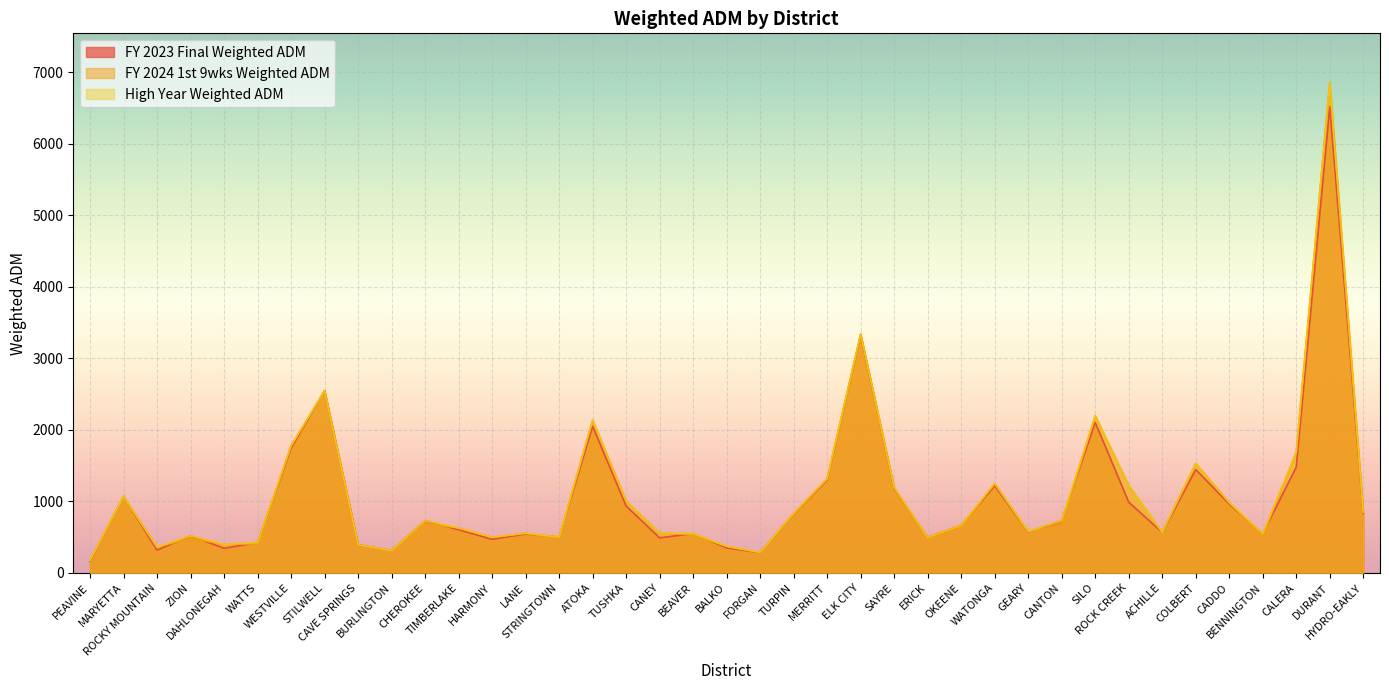

The FY 2023 Final Weighted ADM series shows 1276.3 at TURPIN. True or false?

False